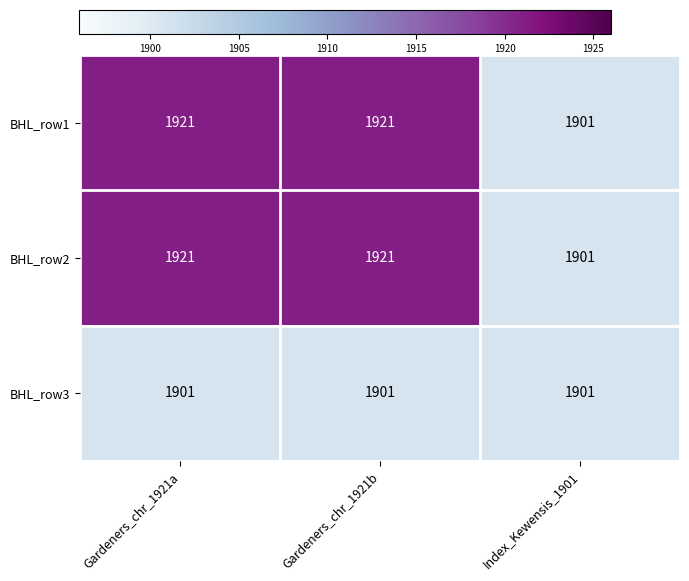

What is the total value across all series at Index_Kewensis_1901?

5703